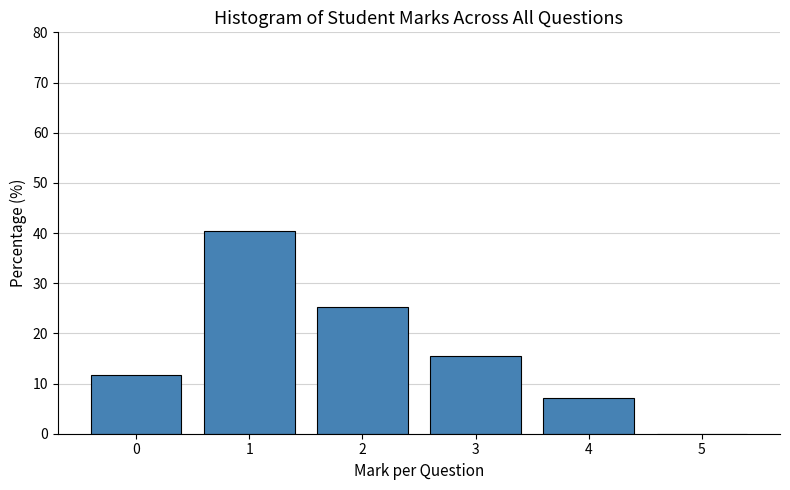

What is the height of the bar covering 1.5 to 2.5 on the x-axis? The values are not printed on the chart, so give them approximately, as read against the axis.

25